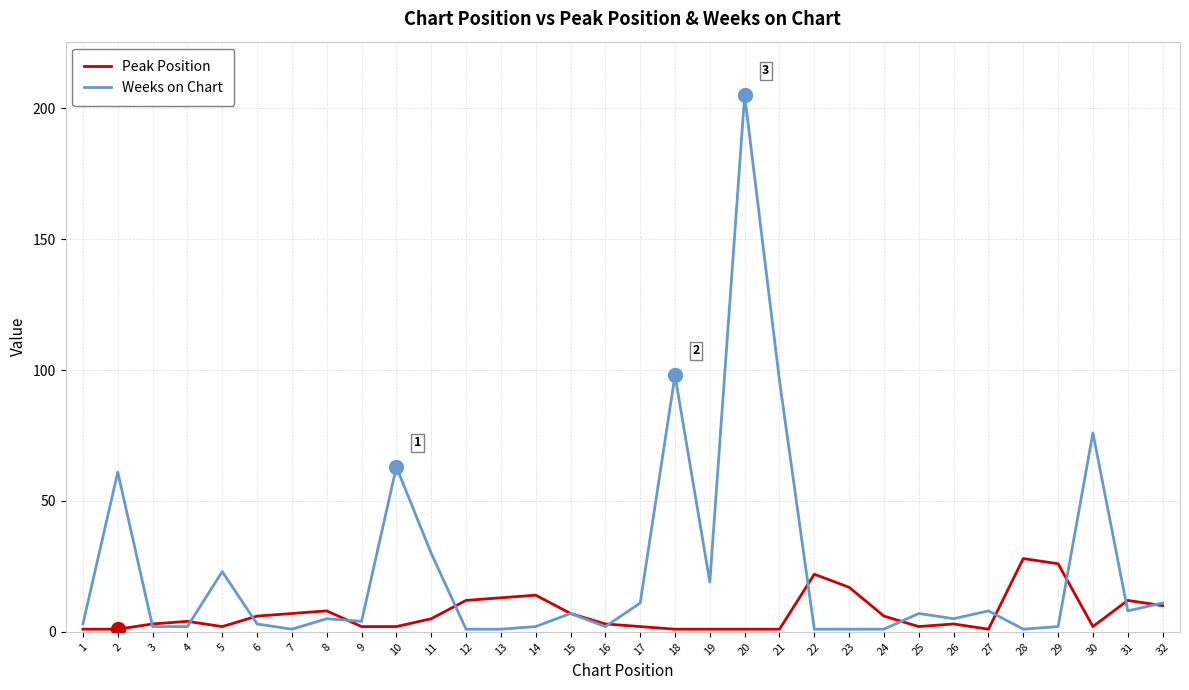

What is the sum of all Peak Position values?

225